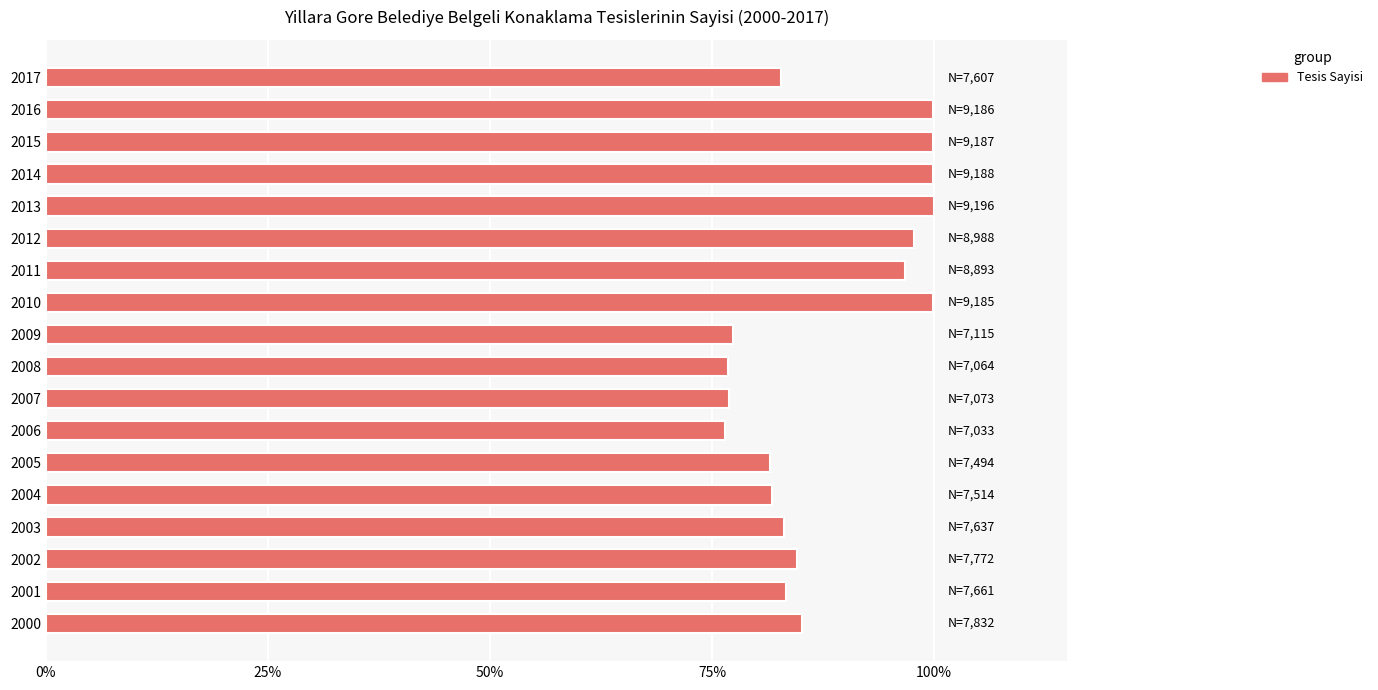

How many values are below 84?

9